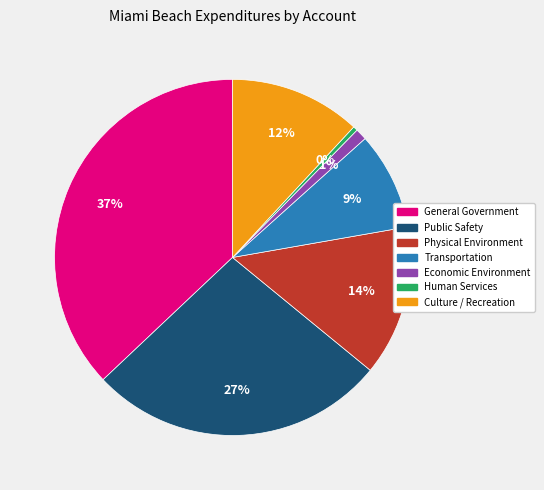

True or false: Economic Environment accounts for 9% of the total.

False